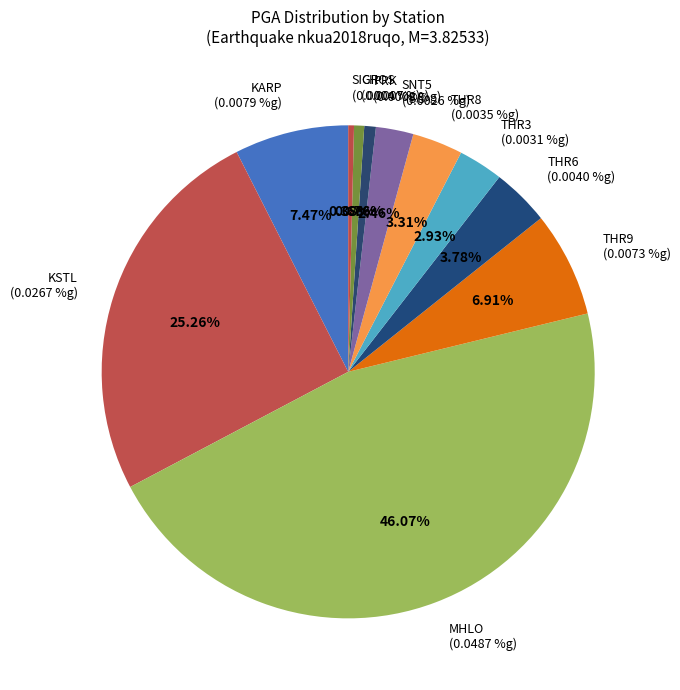

True or false: KSTL accounts for 12% of the total.

False